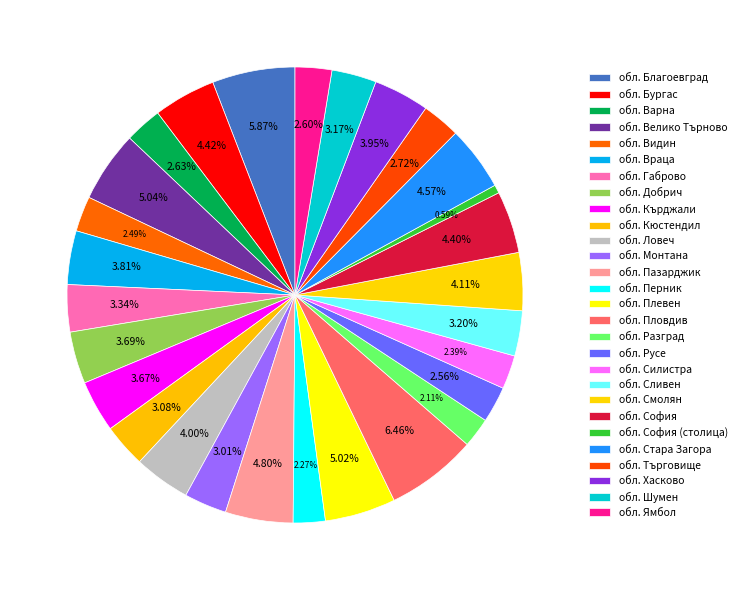

How much of the chart is everything except обл. Сливен?

96.8%